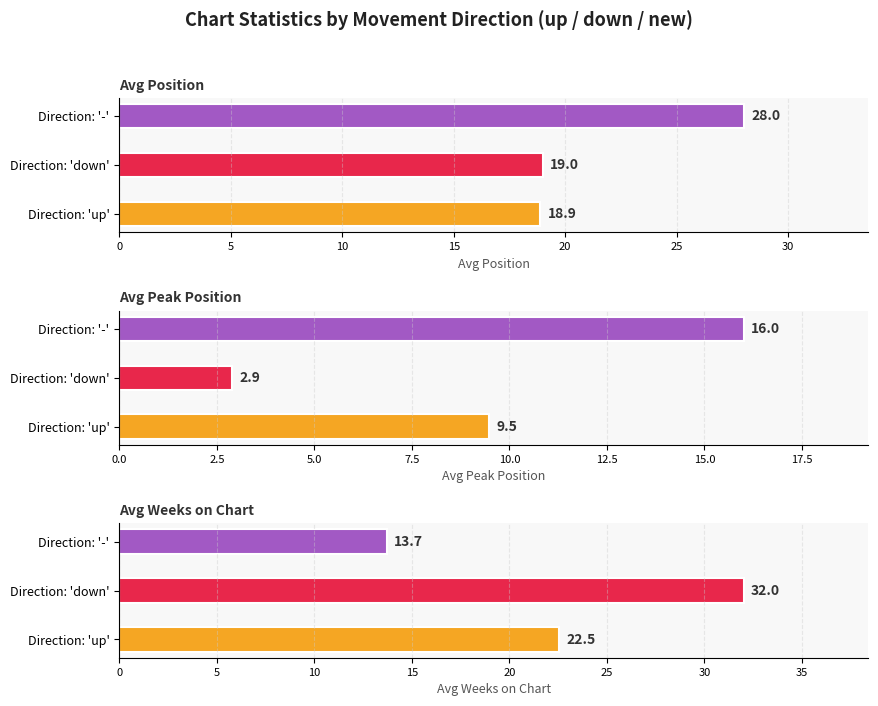

True or false: - has a value of 5.8 at count.

False